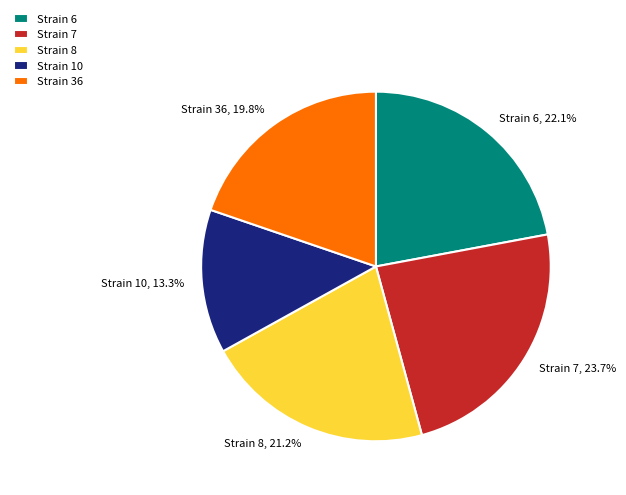

Count the number of slices in the pie.

5